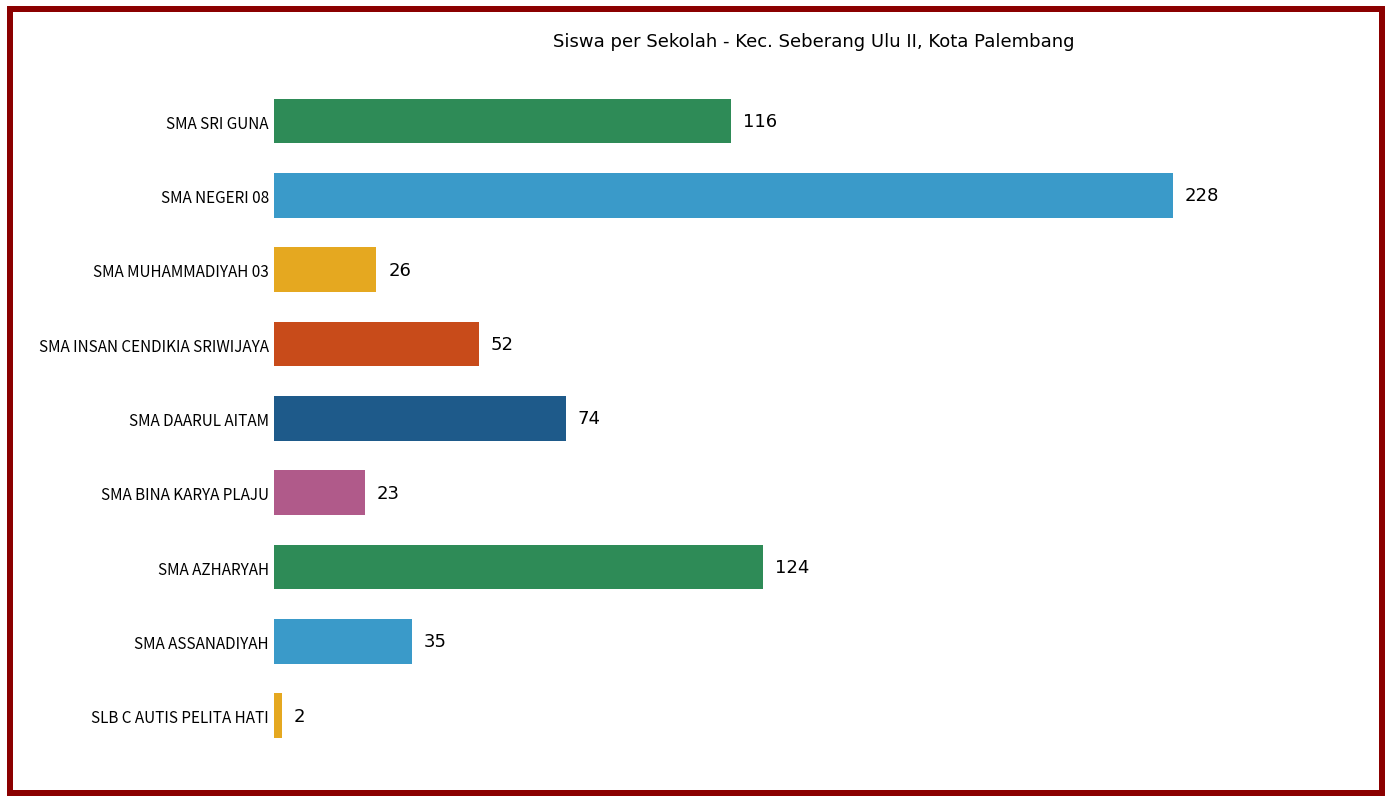

At which label is the value closest to 115?

SMA SRI GUNA